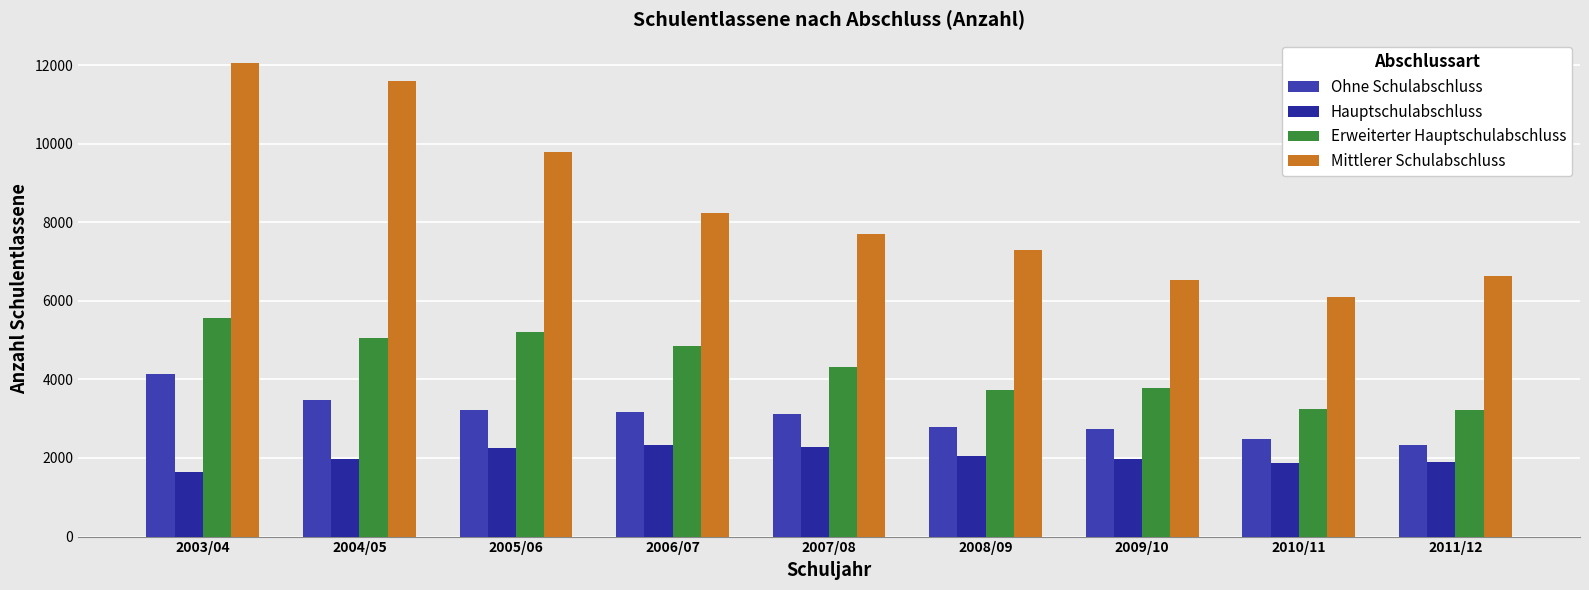

Does the chart contain any negative values?

No